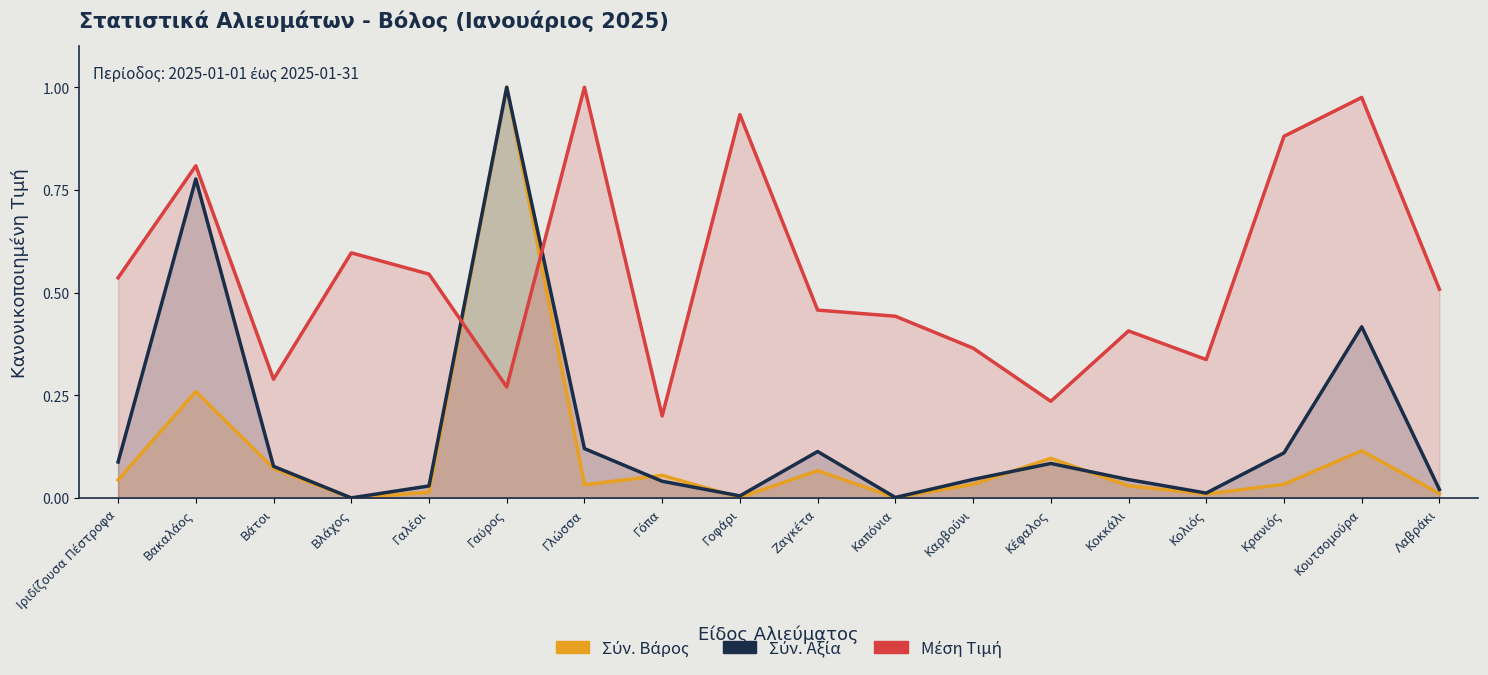

What is the average value of the Σύν. Βάρος series?

0.1